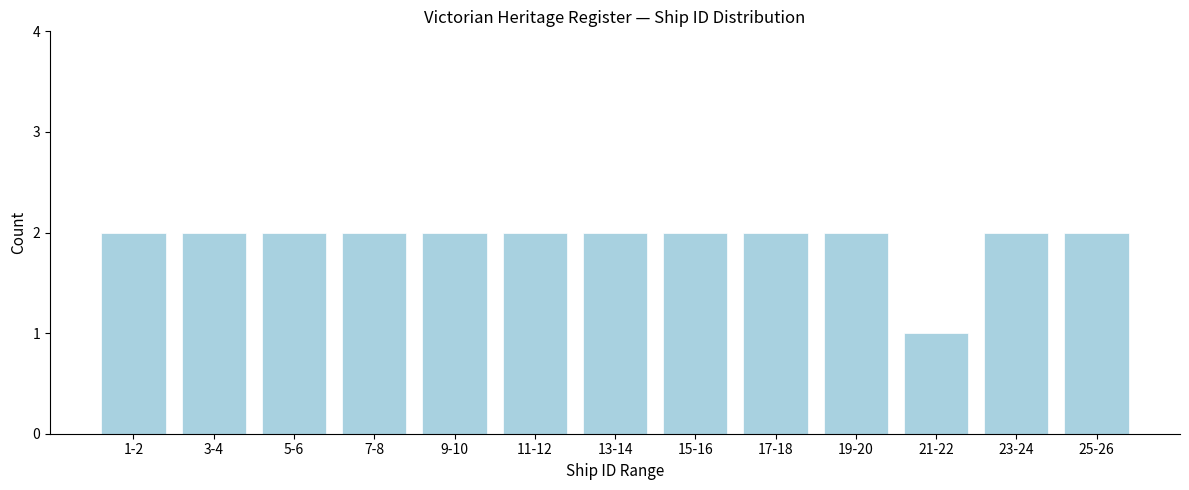

Reading left to right, extract all data points from this chart.

1-2=2	3-4=2	5-6=2	7-8=2	9-10=2	11-12=2	13-14=2	15-16=2	17-18=2	19-20=2	21-22=1	23-24=2	25-26=2